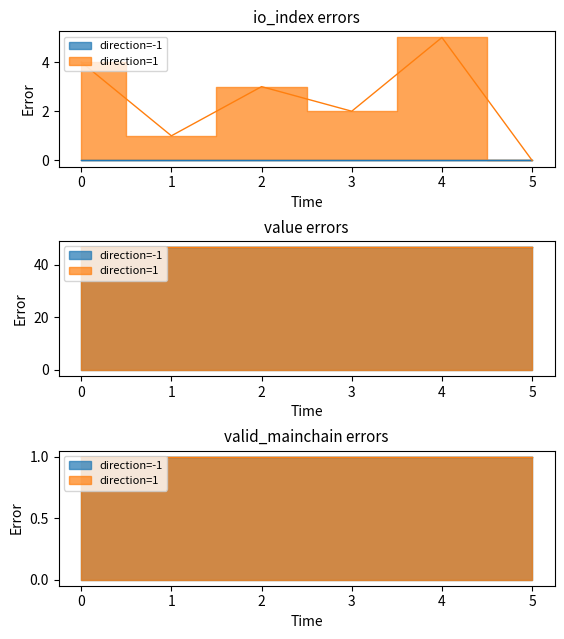

Reading left to right, what are all the values shown in this chart?

io_index_neg: 0.0	0.0	0.0	0.0	0.0	0.0
io_index_pos: 4.0	1.0	3.0	2.0	5.0	0.0
value_neg: 46.8	46.8	46.8	46.8	46.8	46.8
value_pos: 46.8	46.8	46.8	46.8	46.8	46.8
valid_neg: 1.0	1.0	1.0	1.0	1.0	1.0
valid_pos: 1.0	1.0	1.0	1.0	1.0	1.0